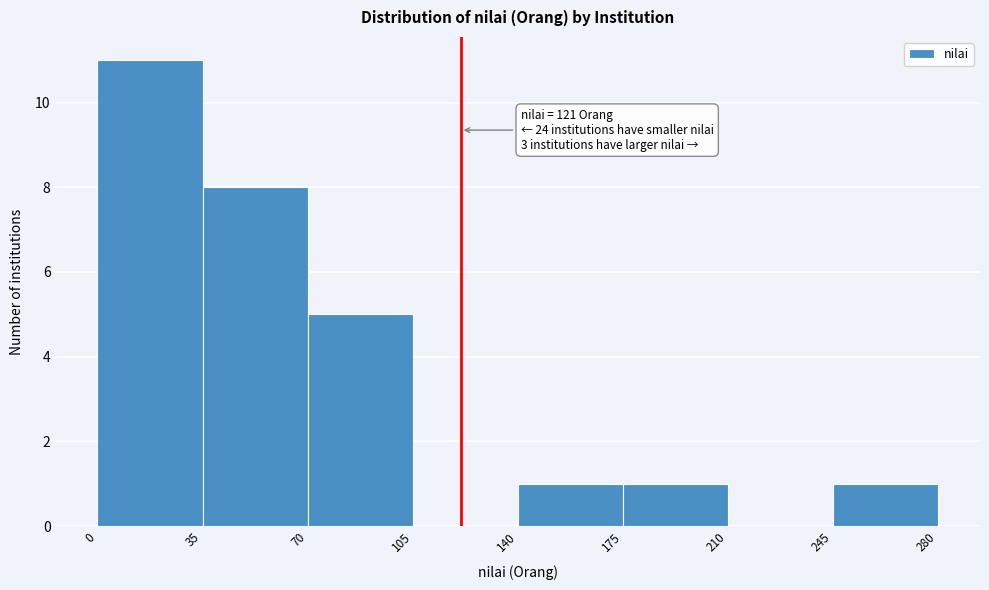

Which range on the x-axis has the tallest bar?

0 to 35